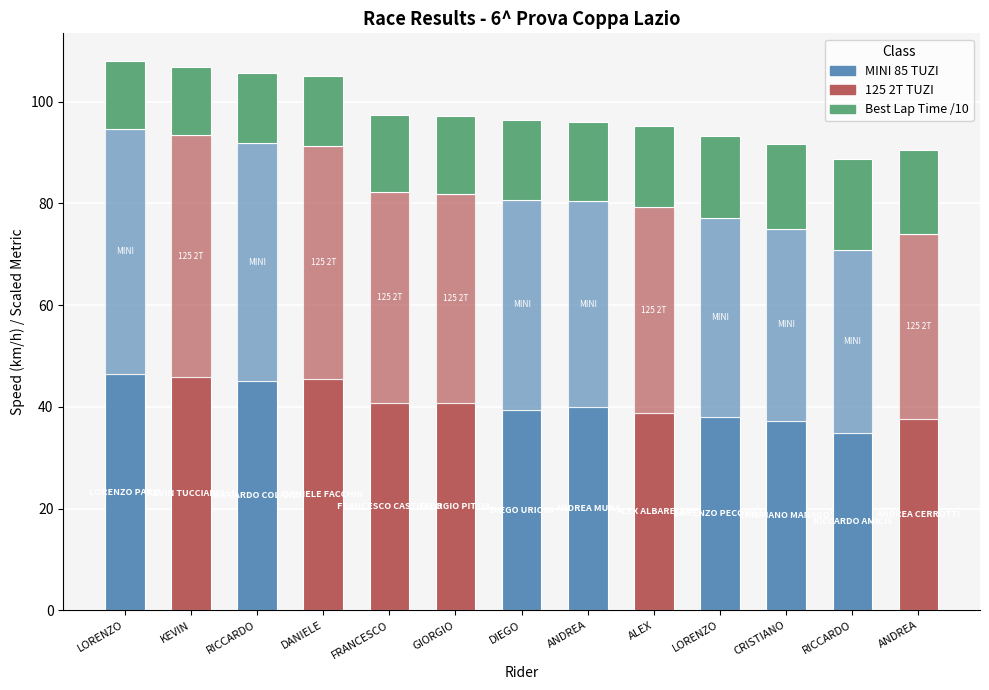

Between CRISTIANO and DIEGO, which is larger?

DIEGO